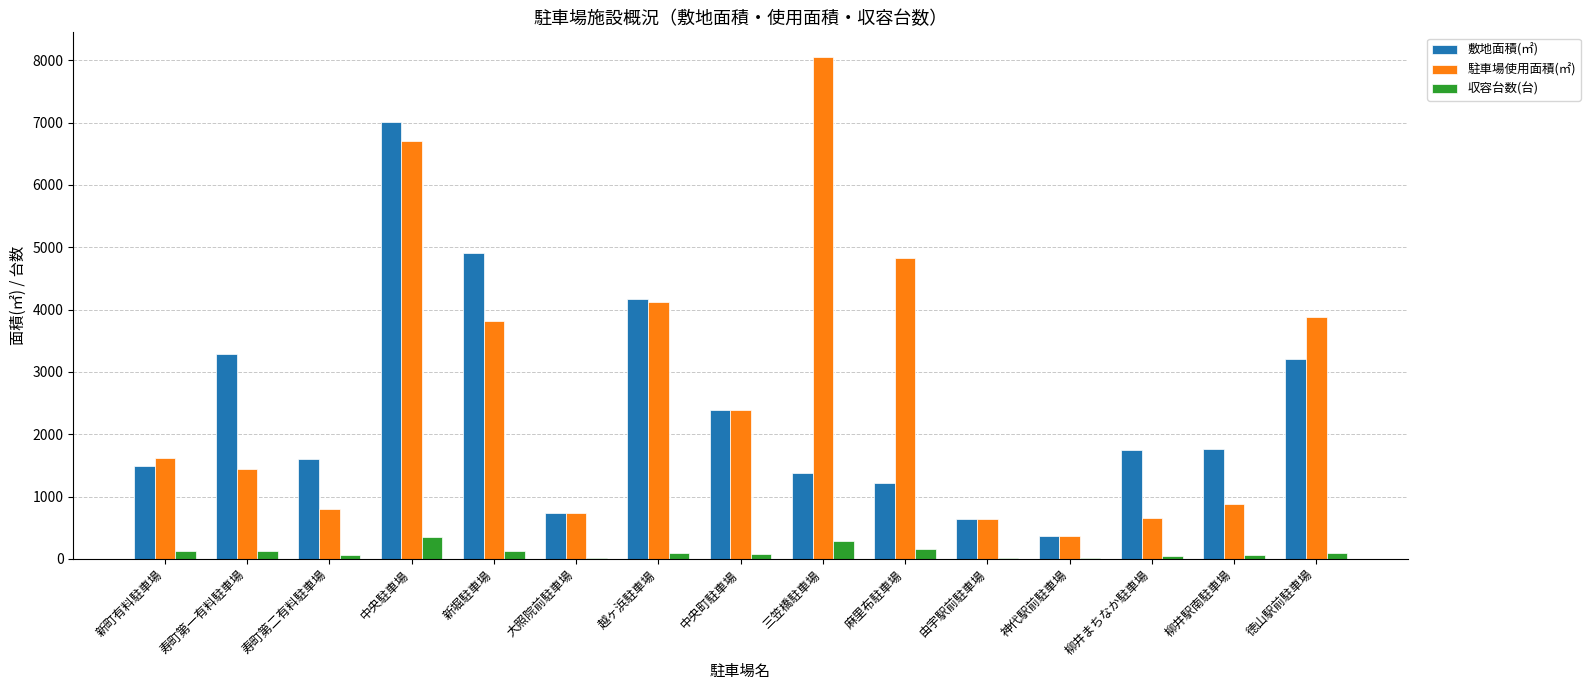

How many groups of bars are there?

15